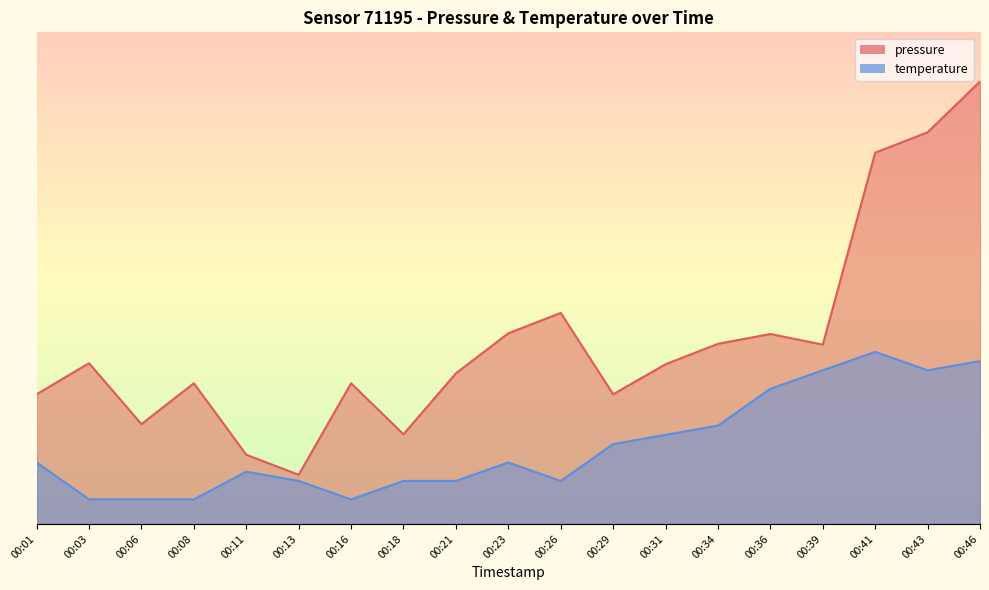

True or false: temperature and pressure cross at least once.

False